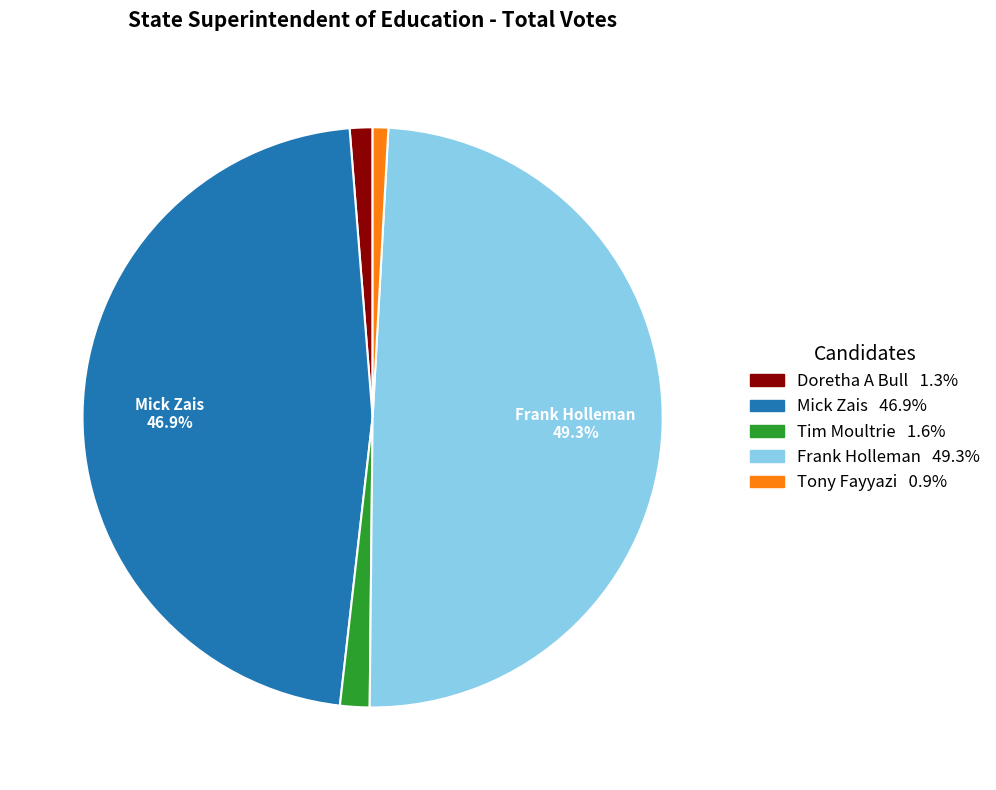

To the nearest percent, what is the difference between the largest and smallest slice percentages?

48%